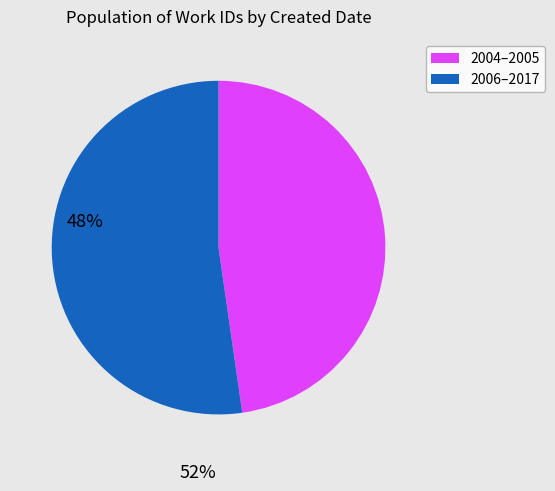

Is there a majority slice in this chart?

Yes